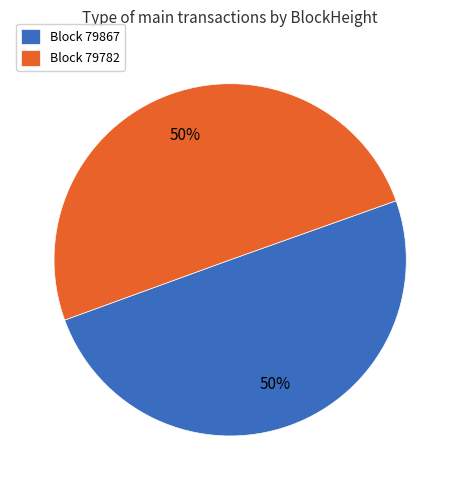

Count the number of slices in the pie.

2